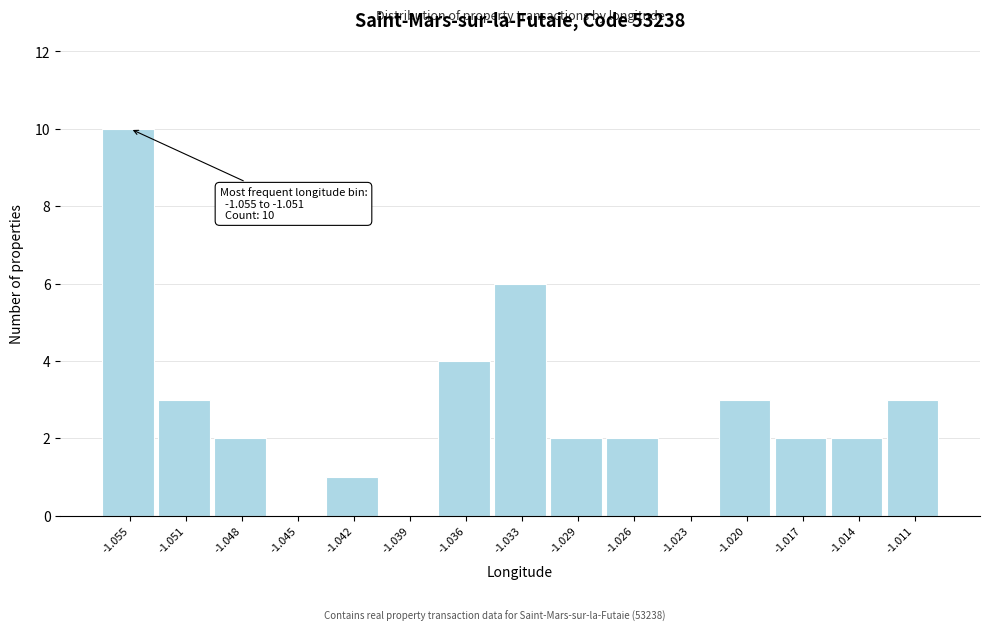

Reading left to right, extract all data points from this chart.

-1.055=10	-1.051=3	-1.048=2	-1.045=0	-1.042=1	-1.039=0	-1.036=4	-1.033=6	-1.029=2	-1.026=2	-1.023=0	-1.020=3	-1.017=2	-1.014=2	-1.011=3